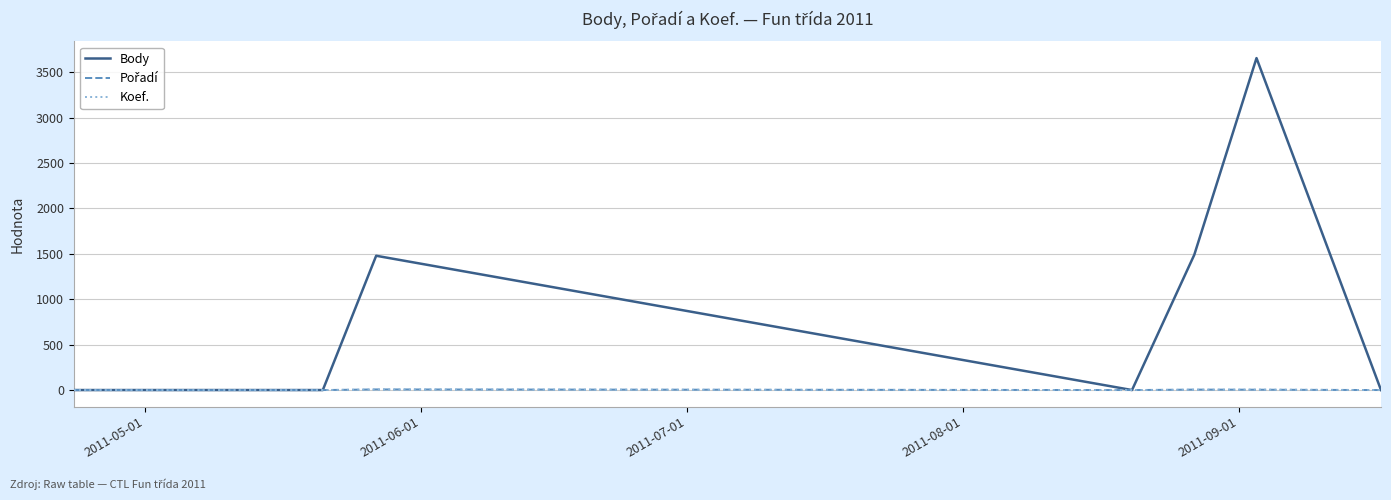

Which series has the widest spread of values?

Body